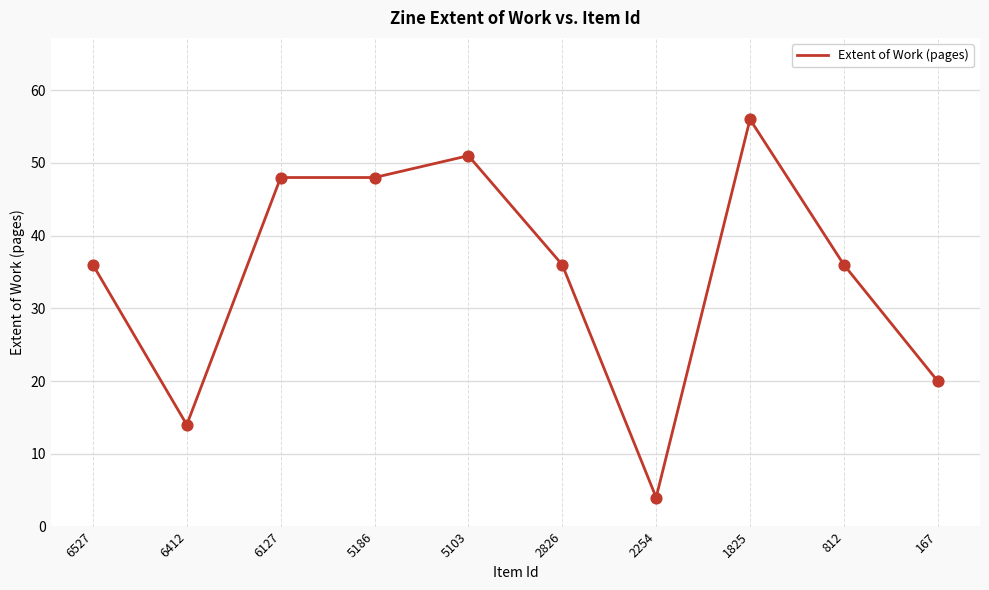

What is the ratio of the value at 6127 to the value at 2826?

1.3